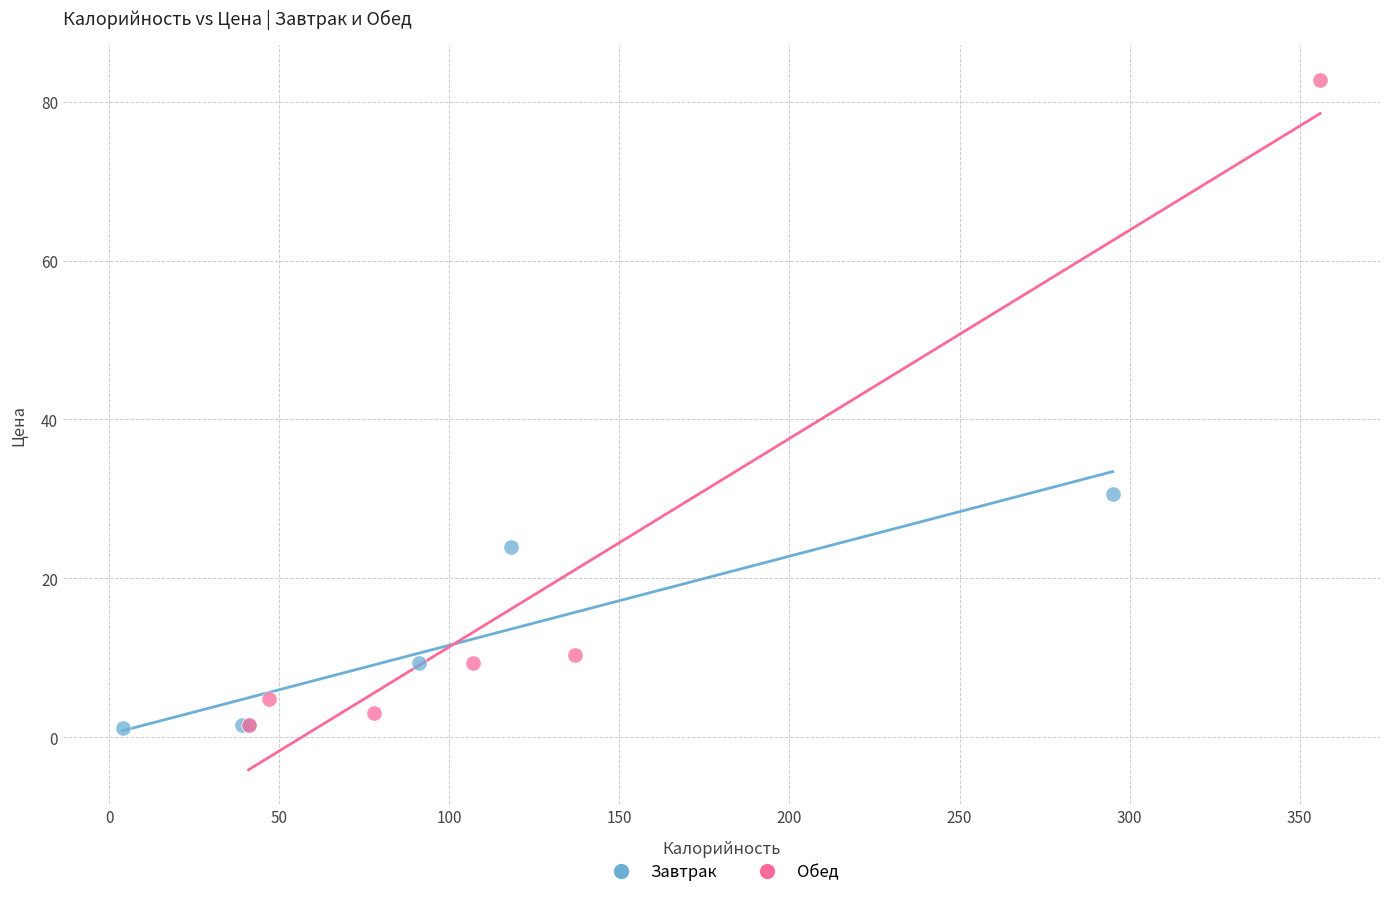

What are all the series names shown in the legend?

Завтрак, Обед